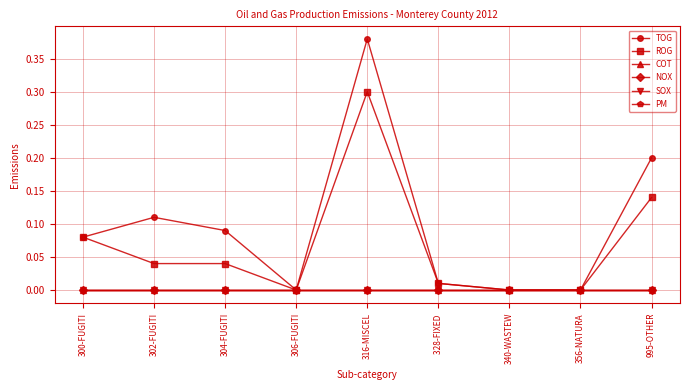

True or false: TOG and ROG cross at least once.

False